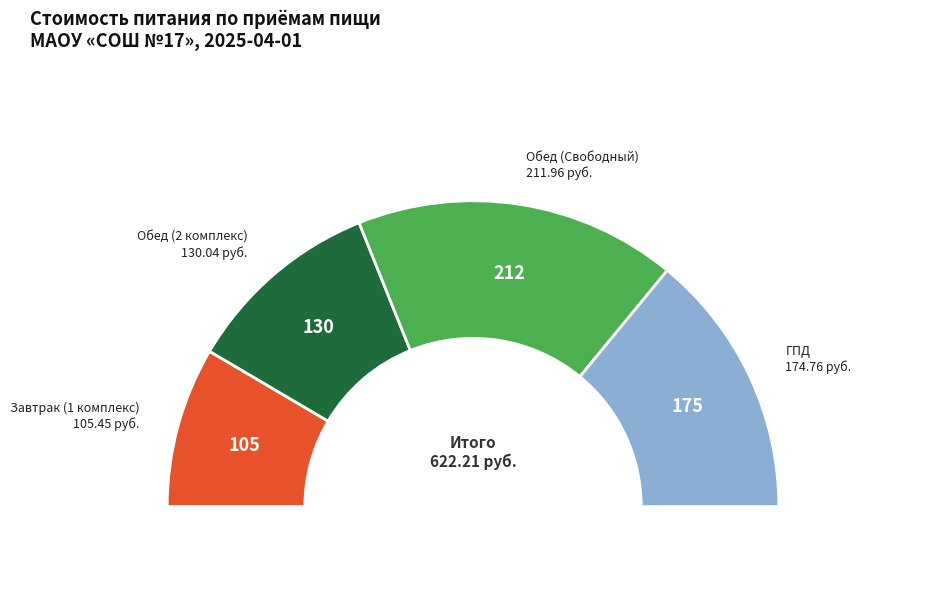

Which has a higher value, ГПД or Обед (2 комплекс)?

ГПД